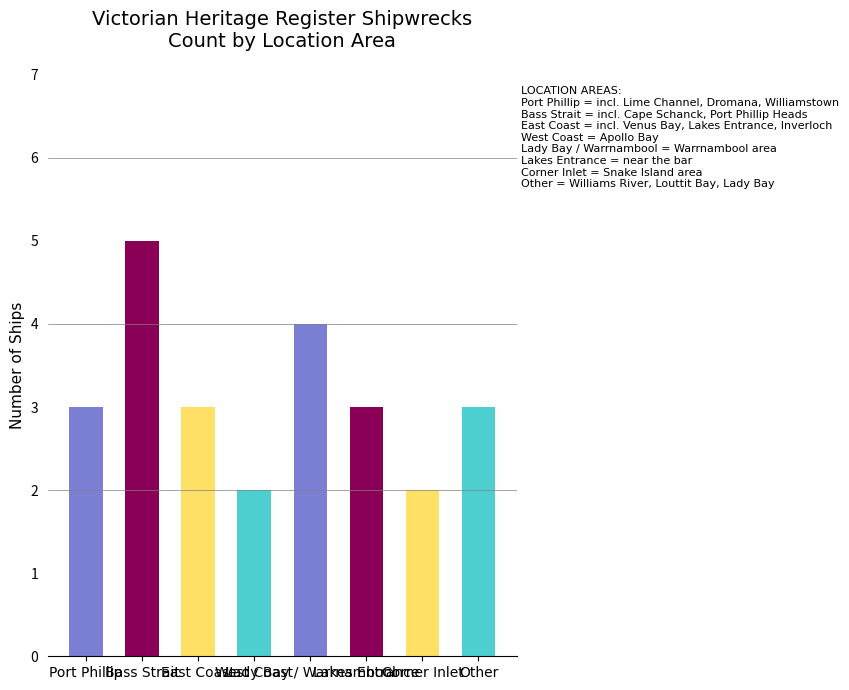

What is the smallest value displayed?

2